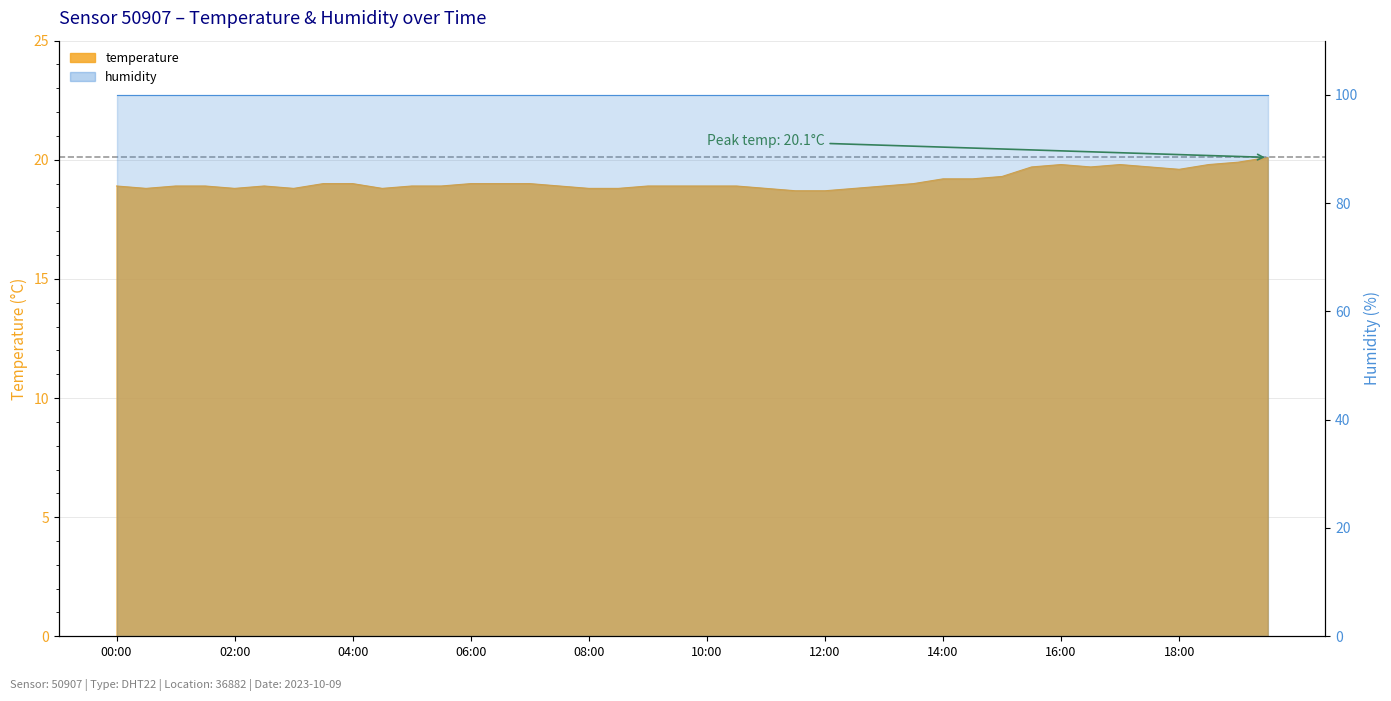

What position from the left is 13:00?

27